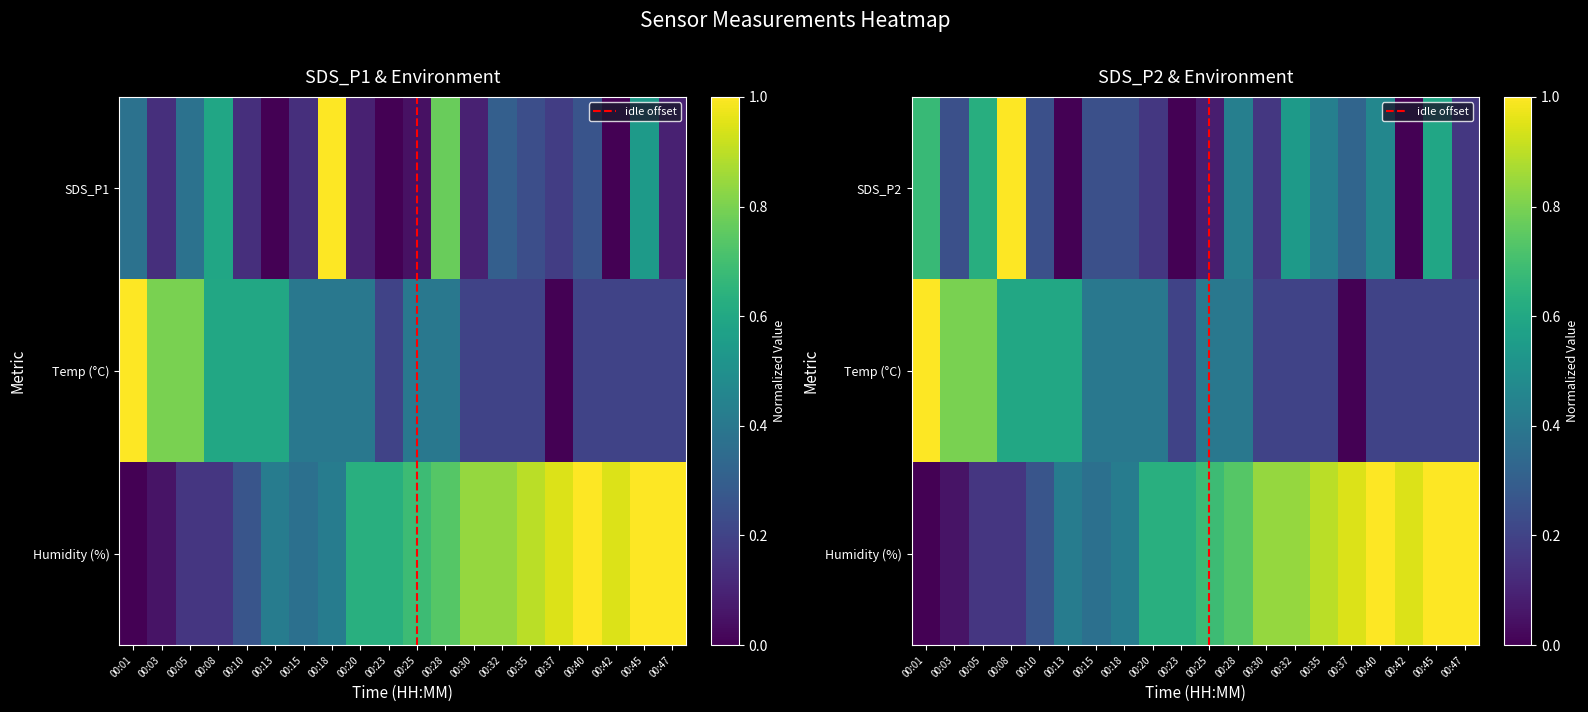

At 00:32, list the series in order from smallest to largest.

Temp, SDS_P1, SDS_P2, Humidity